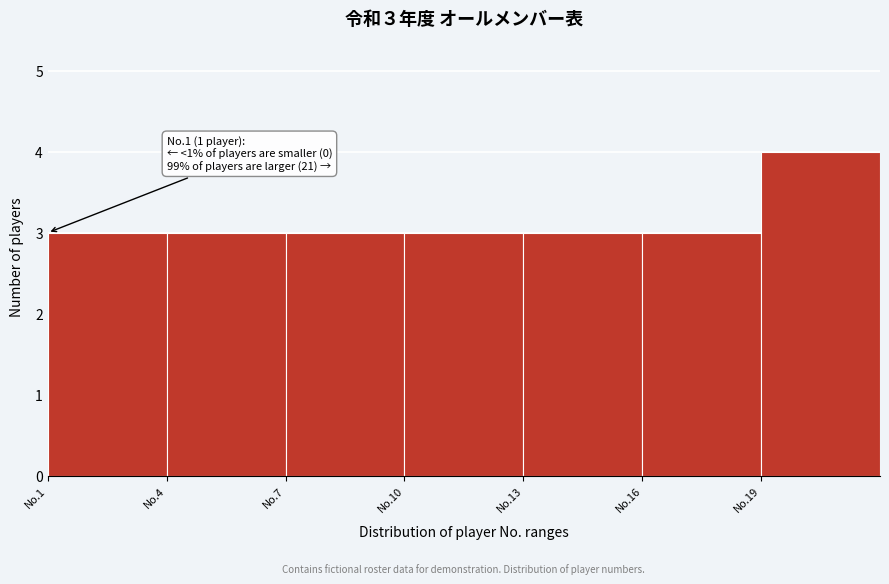

Reading left to right, list all the values displayed in this chart.

3	3	3	3	3	3	4